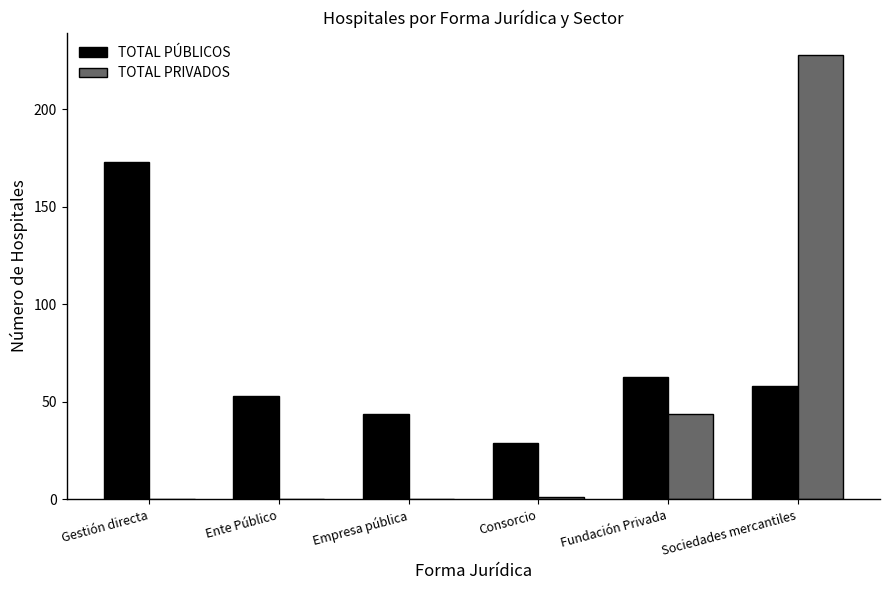

Which series changed the most between Empresa pública and Sociedades mercantiles?

TOTAL PRIVADOS